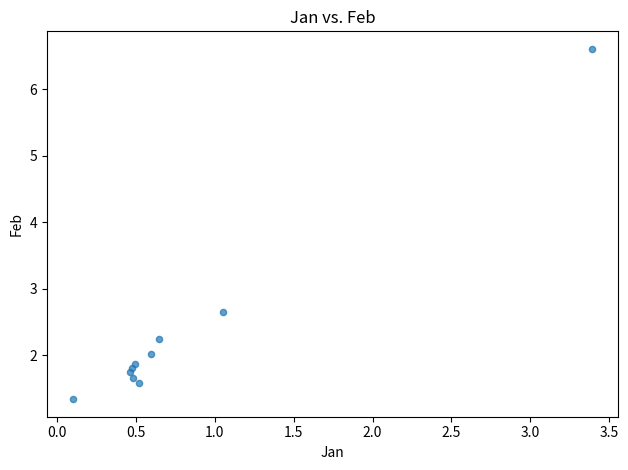

What Y value in the scatter plot is closest to 3?

2.7